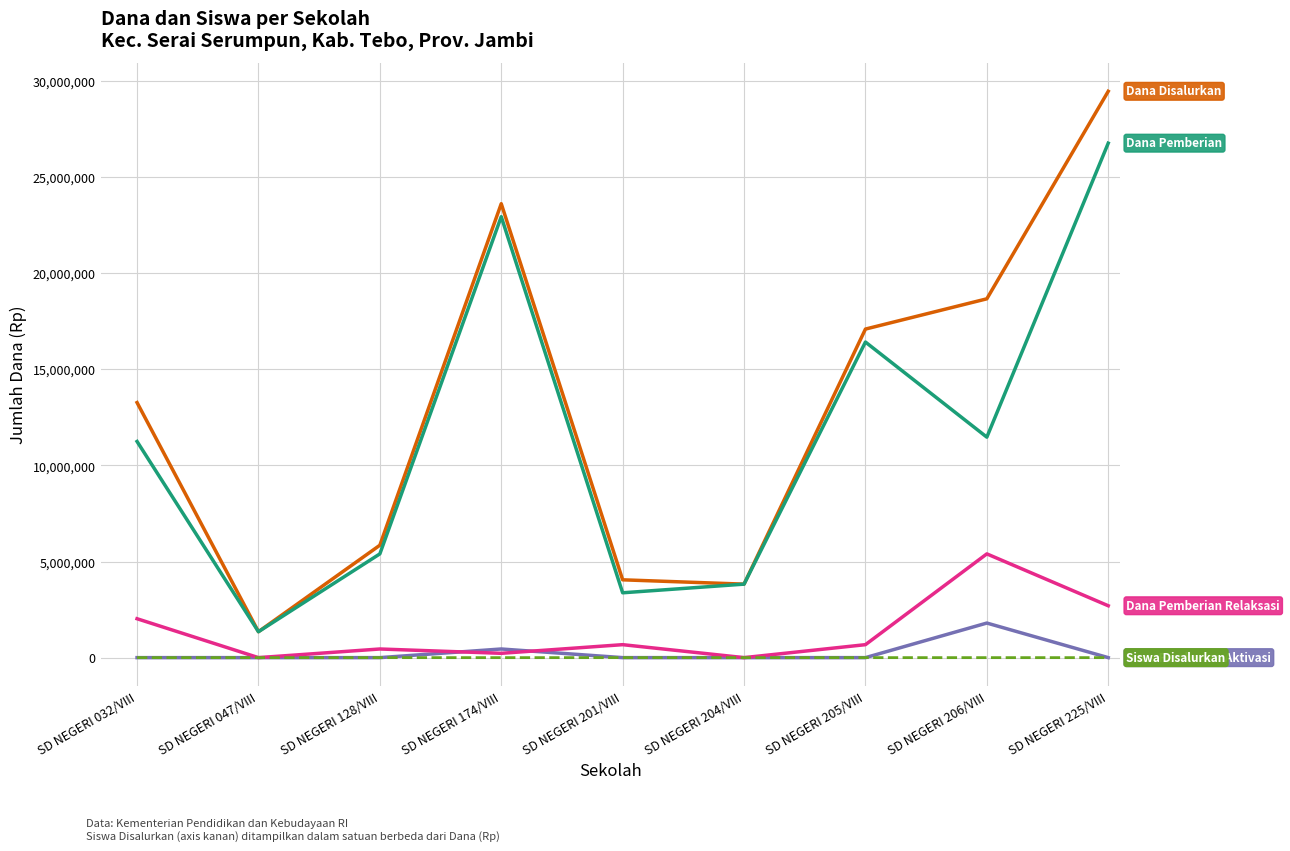

What is the spread (max minus min) of values at SD NEGERI 047/VIII?

1350000